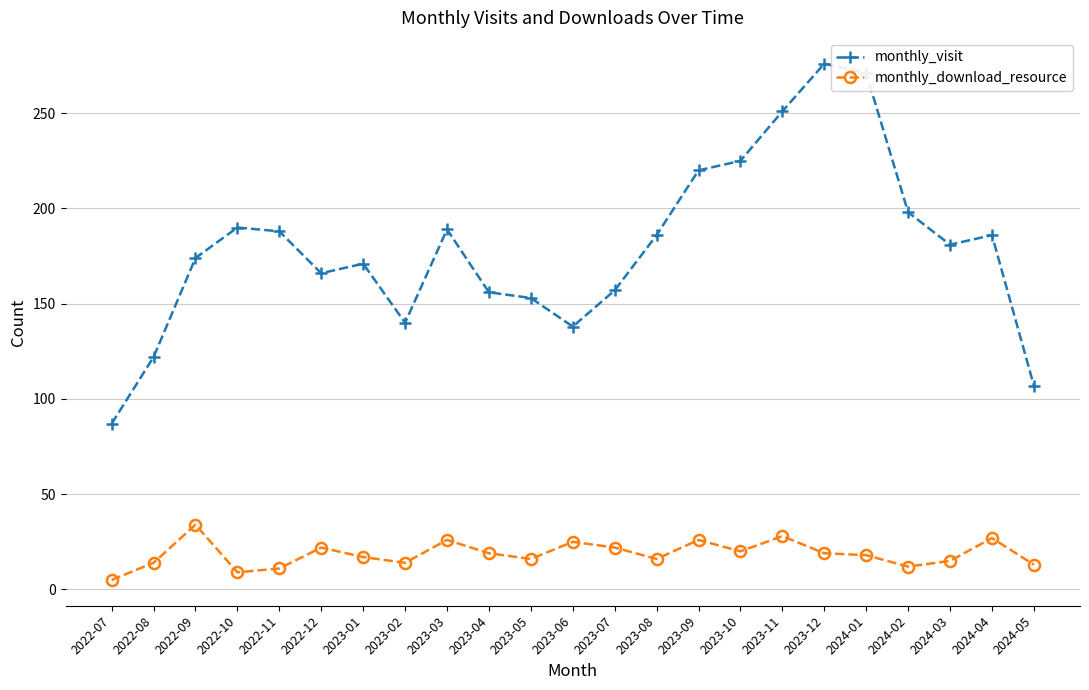

What is the label of the 13th point from the left?

2023-07